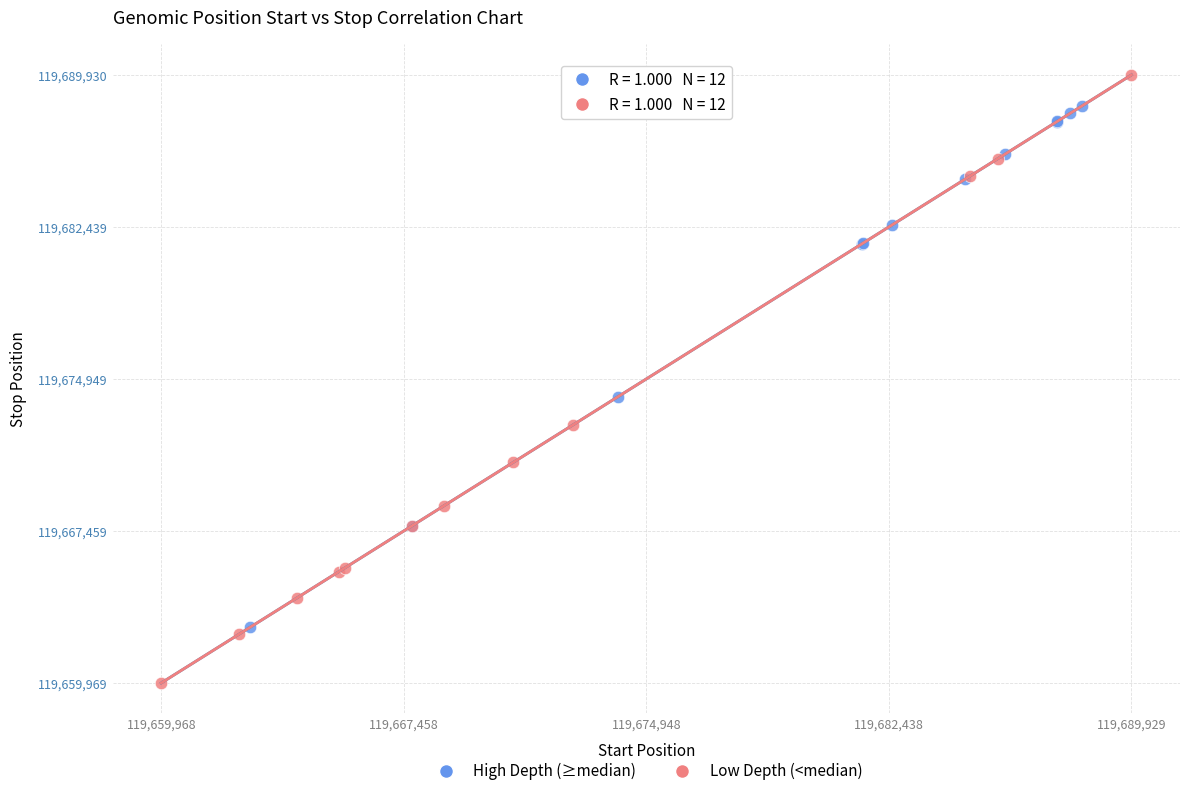

Which series has the widest spread of Y values?

Low Depth (<median)